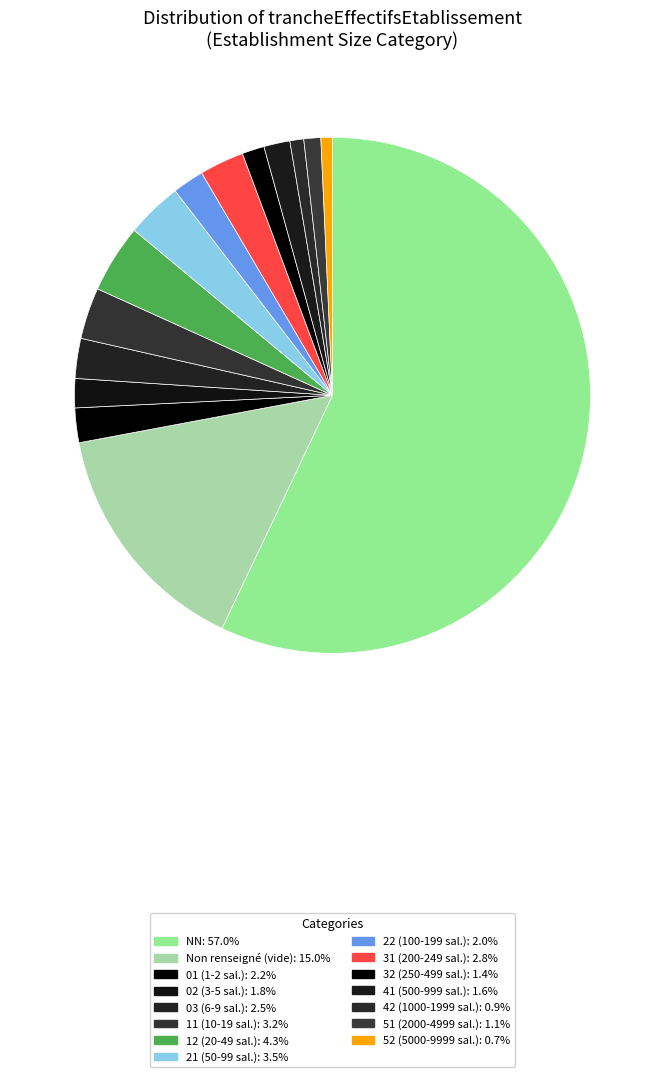

How many slices are in this pie chart?

15